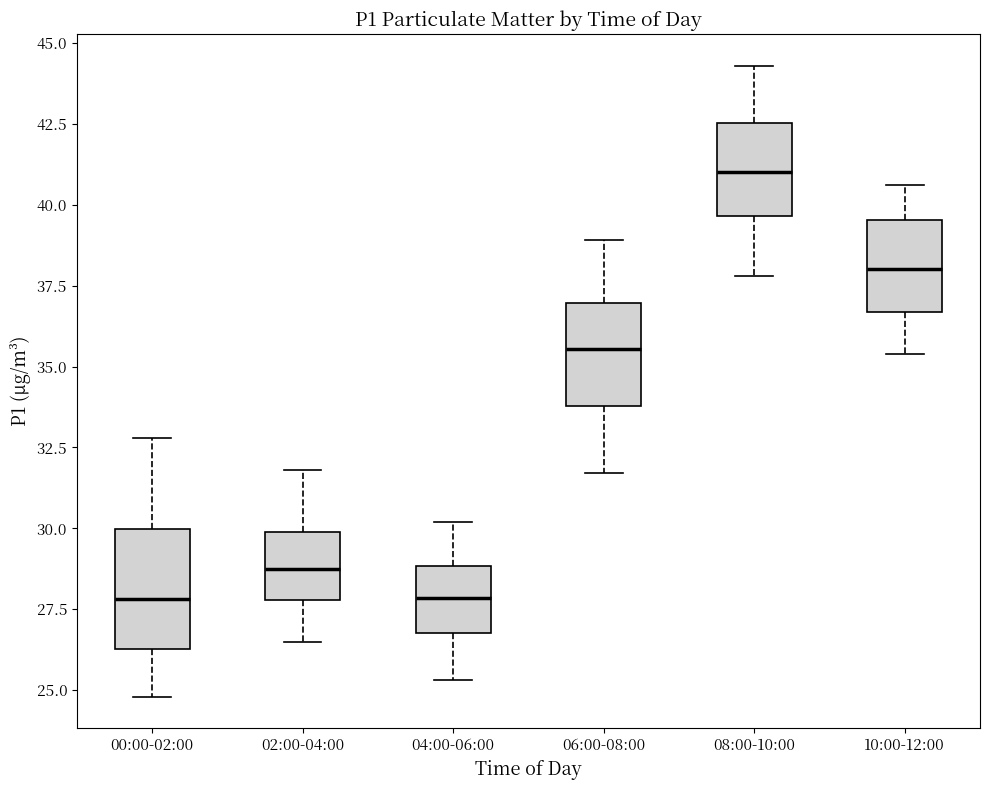

Reading left to right, read every box against the y-axis: the position of its median line, the range the box covers, and the ends of its whiskers. The values are not printed on the chart, so give them approximately, as read against the axis.

00:00-02:00: median 28.0, box 26.5 to 30.0, whiskers 25.0 to 33.0
02:00-04:00: median 29.0, box 28.0 to 30.0, whiskers 26.5 to 32.0
04:00-06:00: median 28.0, box 27.0 to 29.0, whiskers 25.5 to 30.0
06:00-08:00: median 35.5, box 34.0 to 37.0, whiskers 31.5 to 39.0
08:00-10:00: median 41.0, box 39.5 to 42.5, whiskers 38.0 to 44.5
10:00-12:00: median 38.0, box 36.5 to 39.5, whiskers 35.5 to 40.5